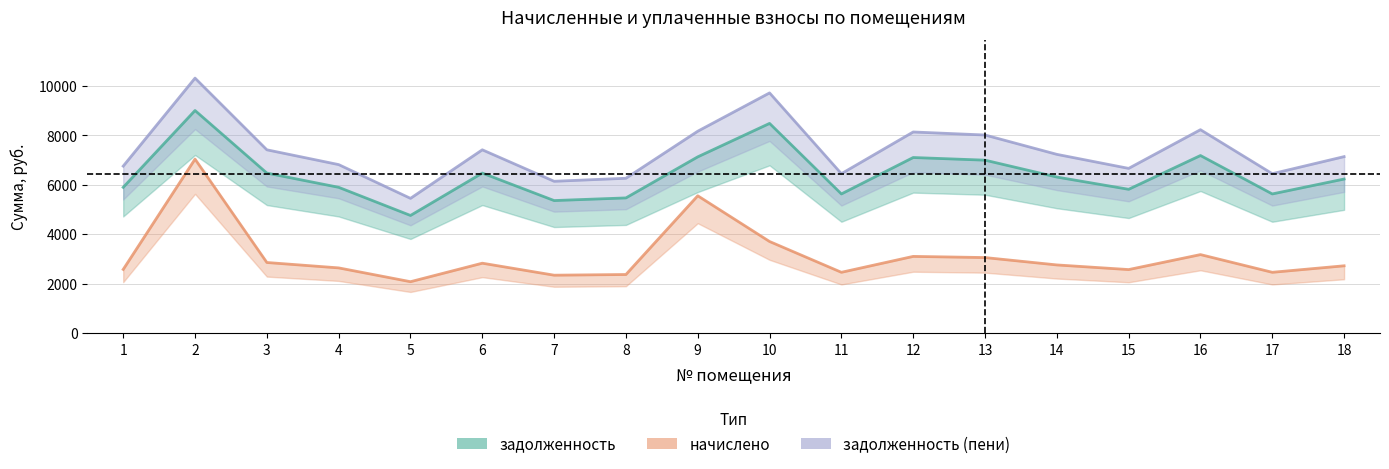

What is the spread (max minus min) of values at 5?

3372.9